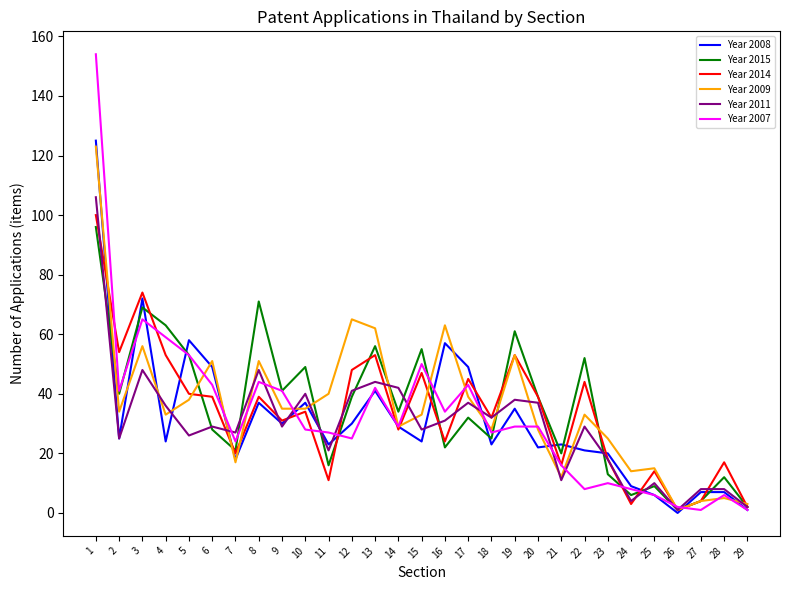

Which series has the largest range (max minus min)?

Year 2007